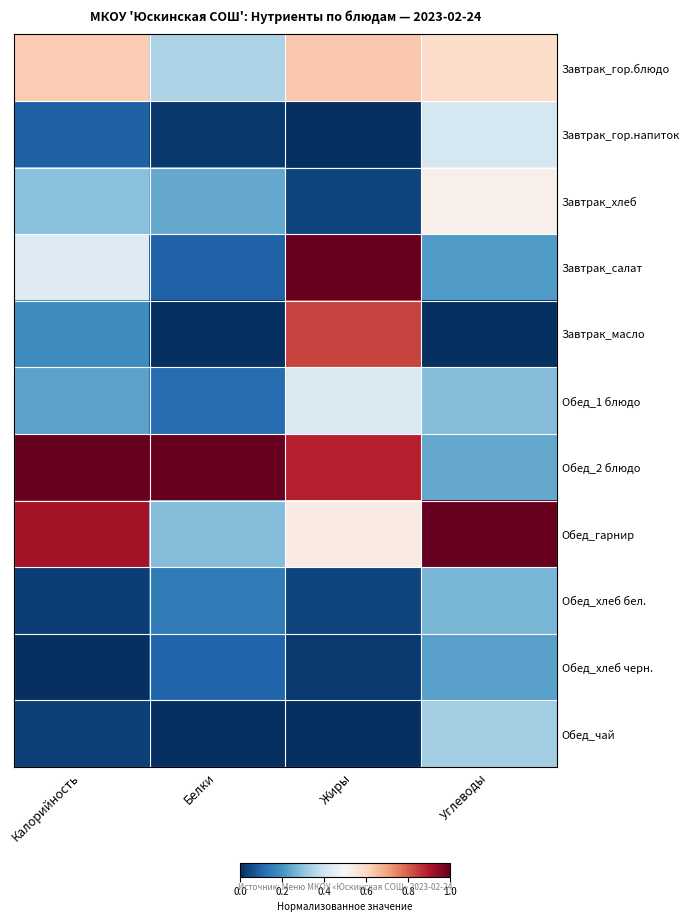

Which series changed the most between Калорийность and Белки?

Обед_гарнир